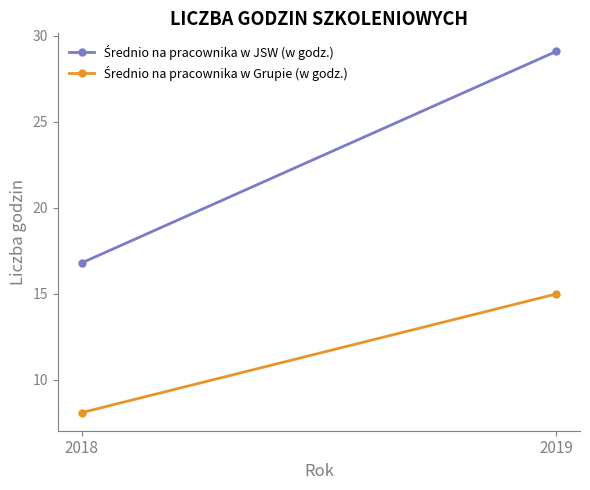

At which label does Średnio na pracownika w JSW (w godz.) reach its minimum?

2018